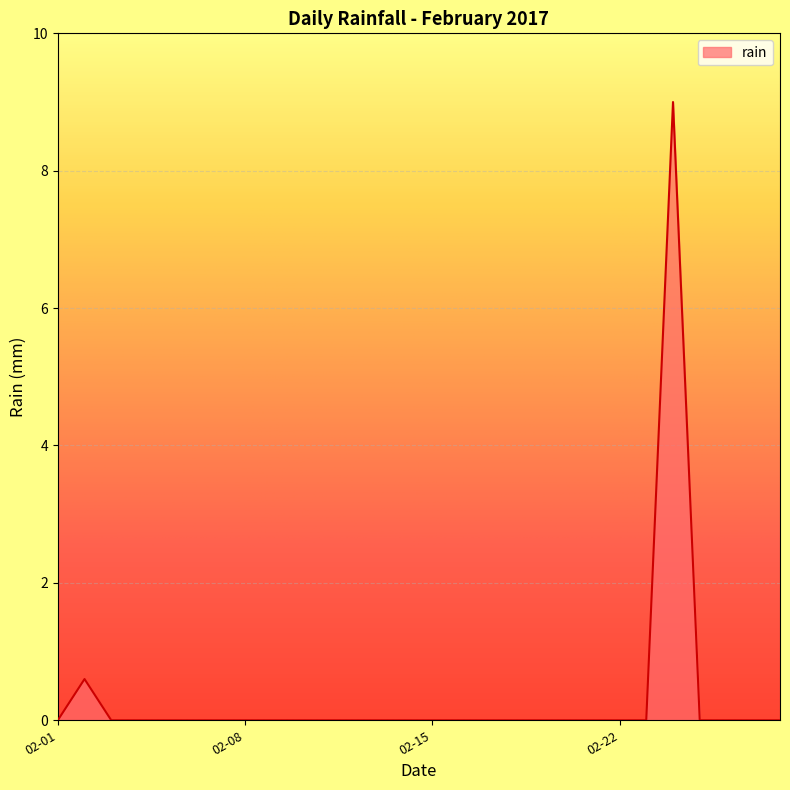

What is the greatest value displayed?

9.0